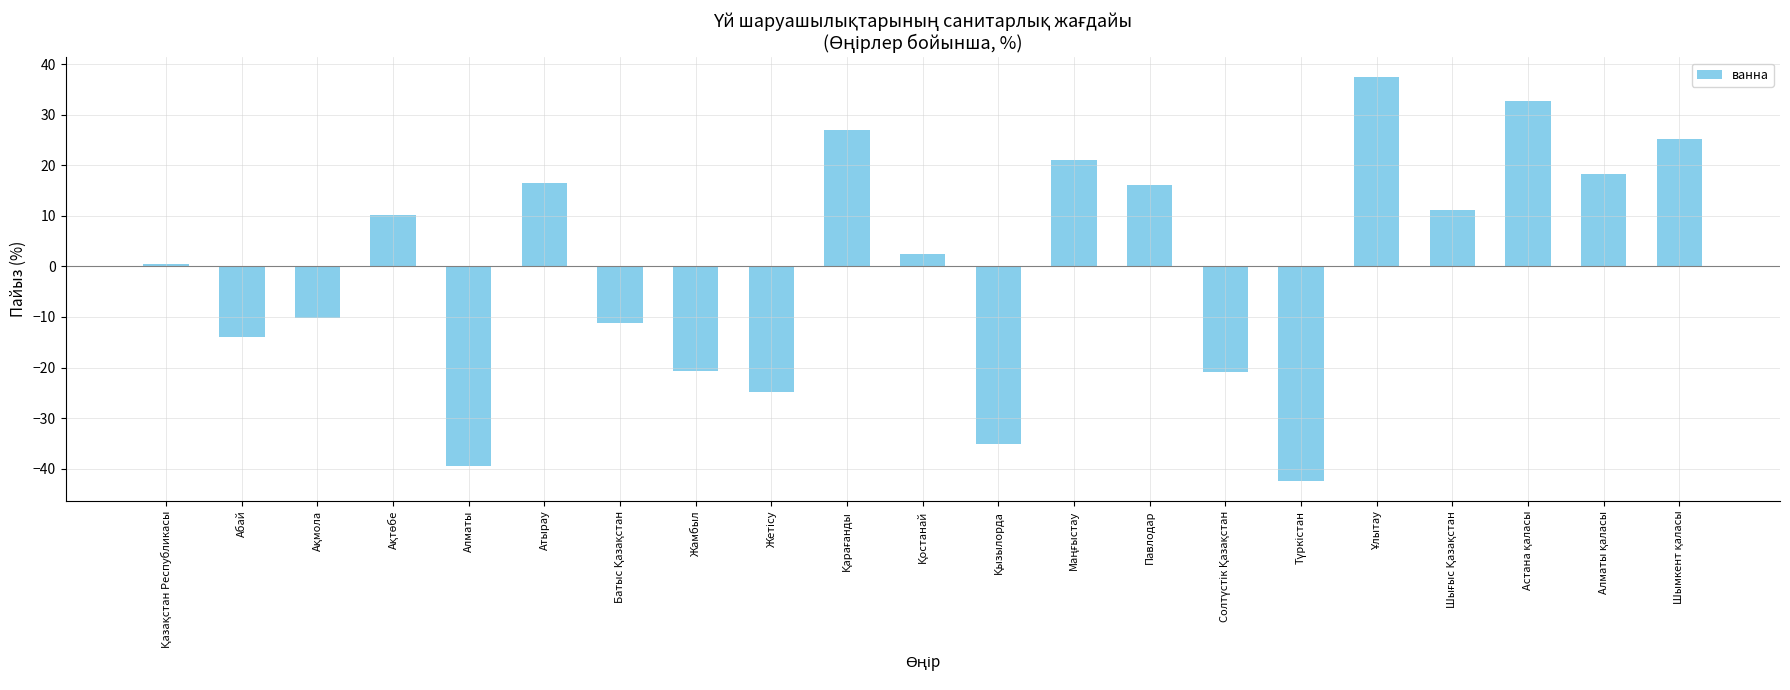

What is the label of the 14th bar from the left?

Павлодар